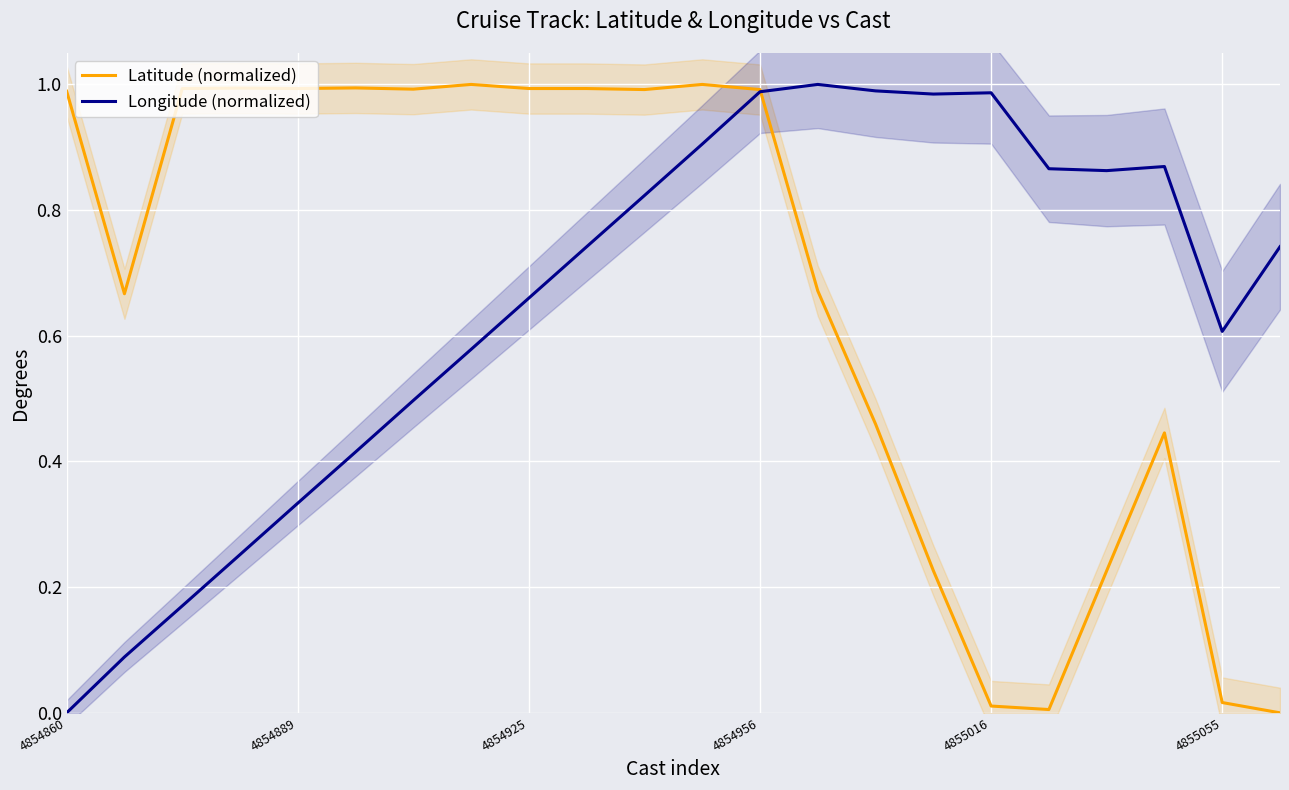

The value of Latitude (normalized) at 4854925 is 1.0. True or false?

True